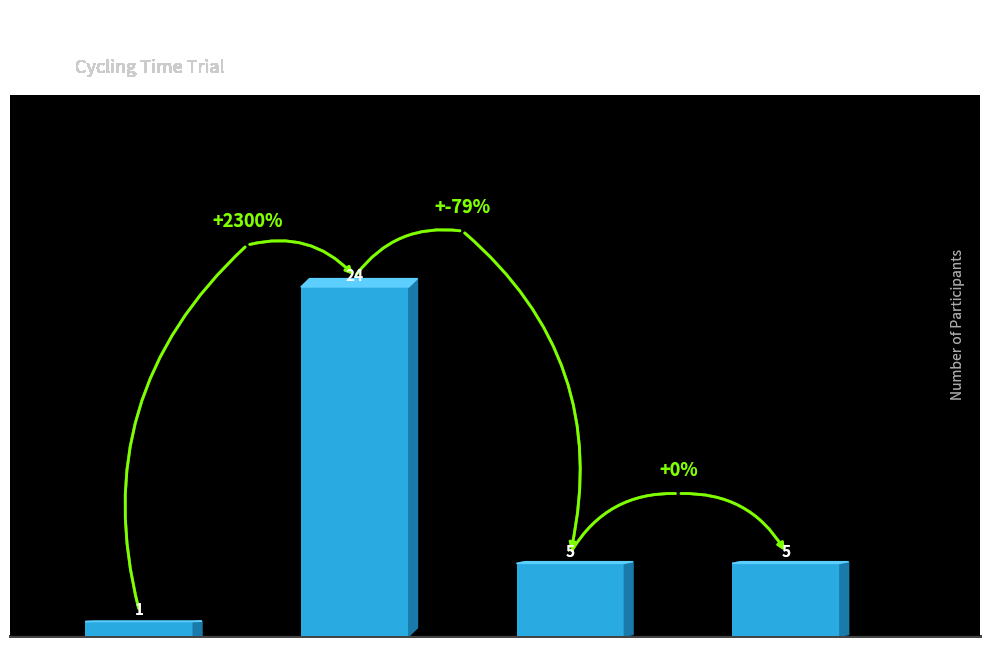

What position from the left is Espoir?

1